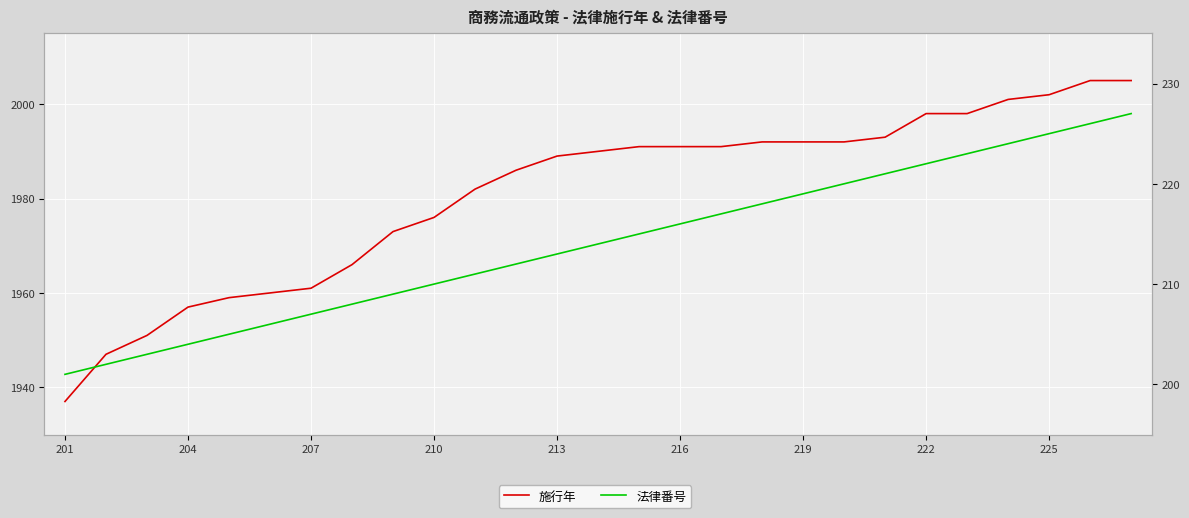

What is the total value across all series at 225?

2227